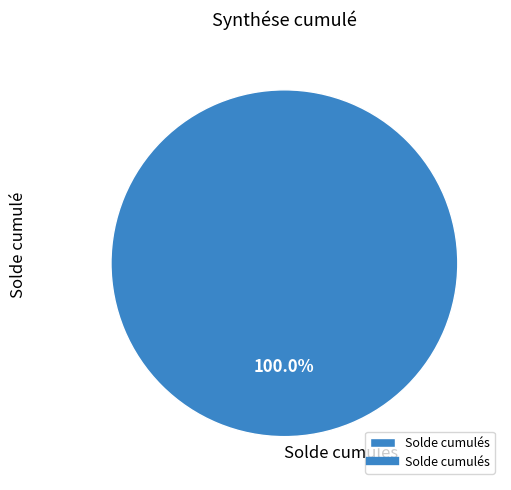

Is there any slice that represents more than half of the pie?

Yes